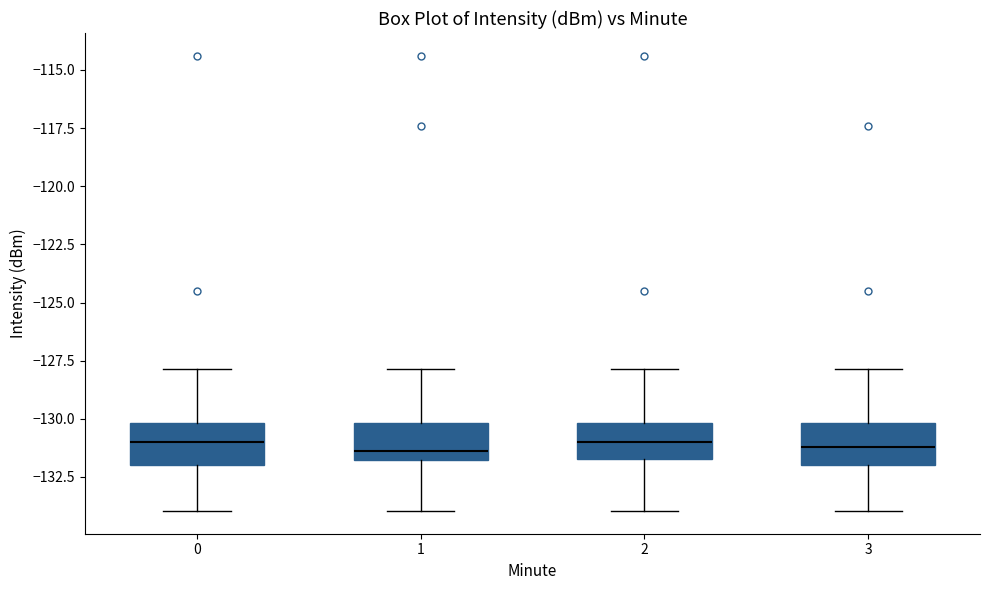

Reading left to right, transcribe this box plot: for each box, give where its median line is, the range the box spans, and where its two whiskers end, as read against the y-axis. The values are not printed on the chart, so give them approximately, as read against the axis.

0: median -131.0, box -132.0 to -130.0, whiskers -134.0 to -128.0
1: median -131.5, box -132.0 to -130.0, whiskers -134.0 to -128.0
2: median -131.0, box -131.5 to -130.0, whiskers -134.0 to -128.0
3: median -131.0, box -132.0 to -130.0, whiskers -134.0 to -128.0